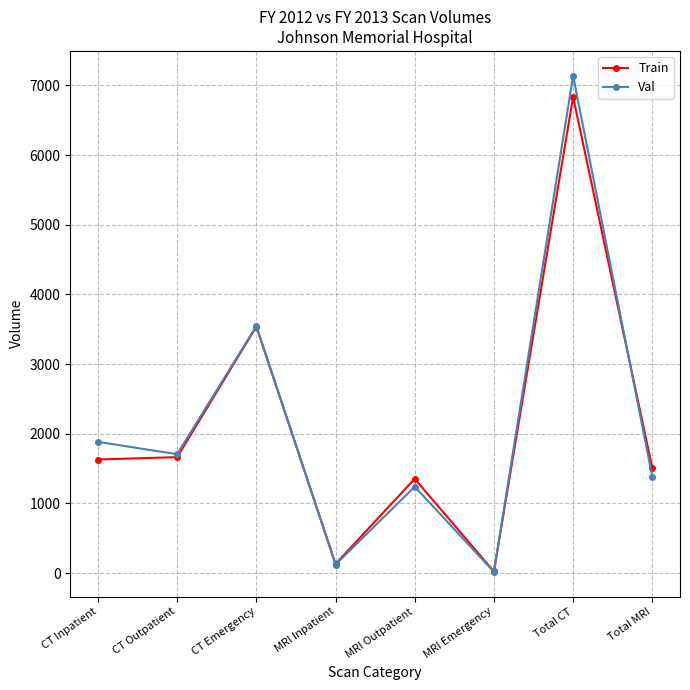

What is the total value across all series at MRI Inpatient?

257